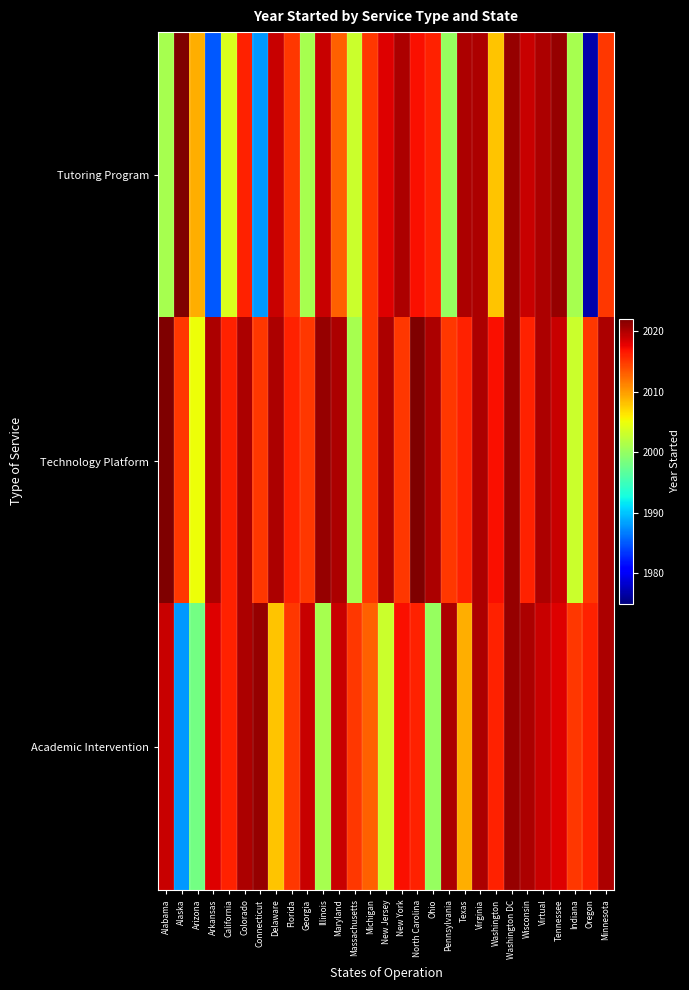

Which series has the largest range (max minus min)?

Tutoring Program